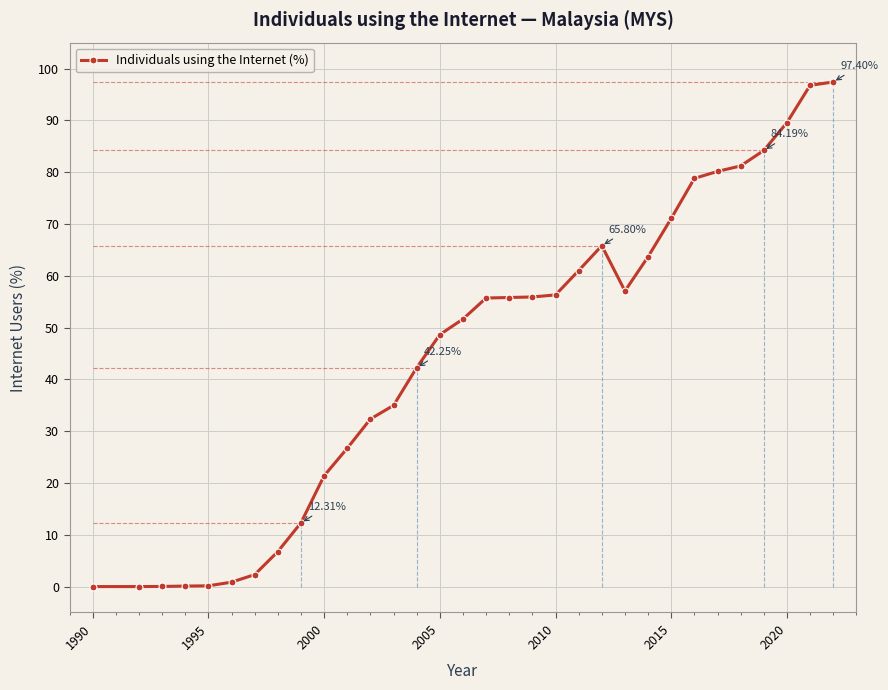

How many lines are shown in the chart?

1